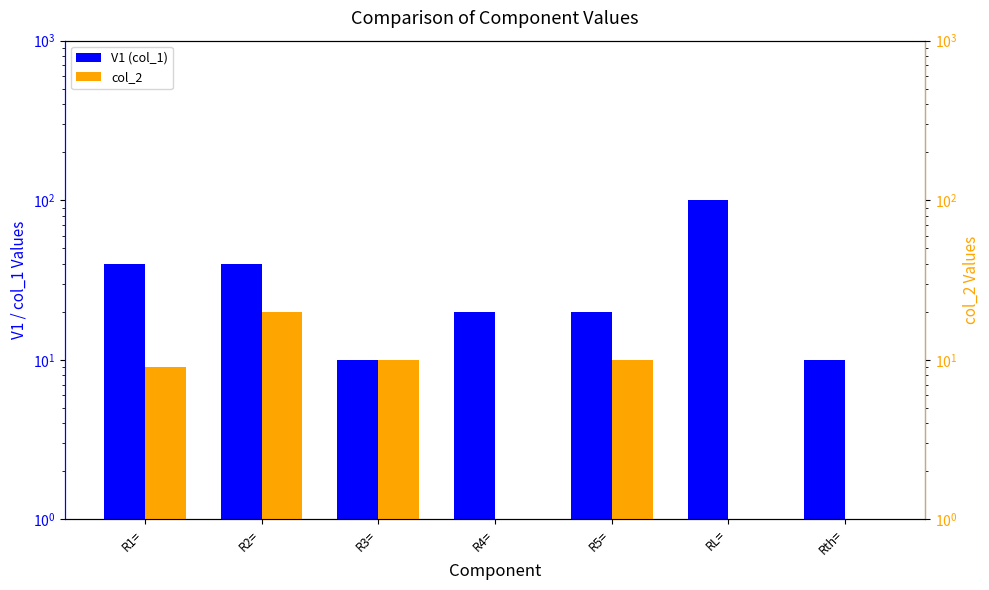

Reading left to right, list all the values displayed in this chart.

V1 (col_1): 40.0	40.0	10.0	20.0	20.0	100.0	10.0
col_2: 9.0	20.0	10.0	0.5	10.0	0.5	0.5